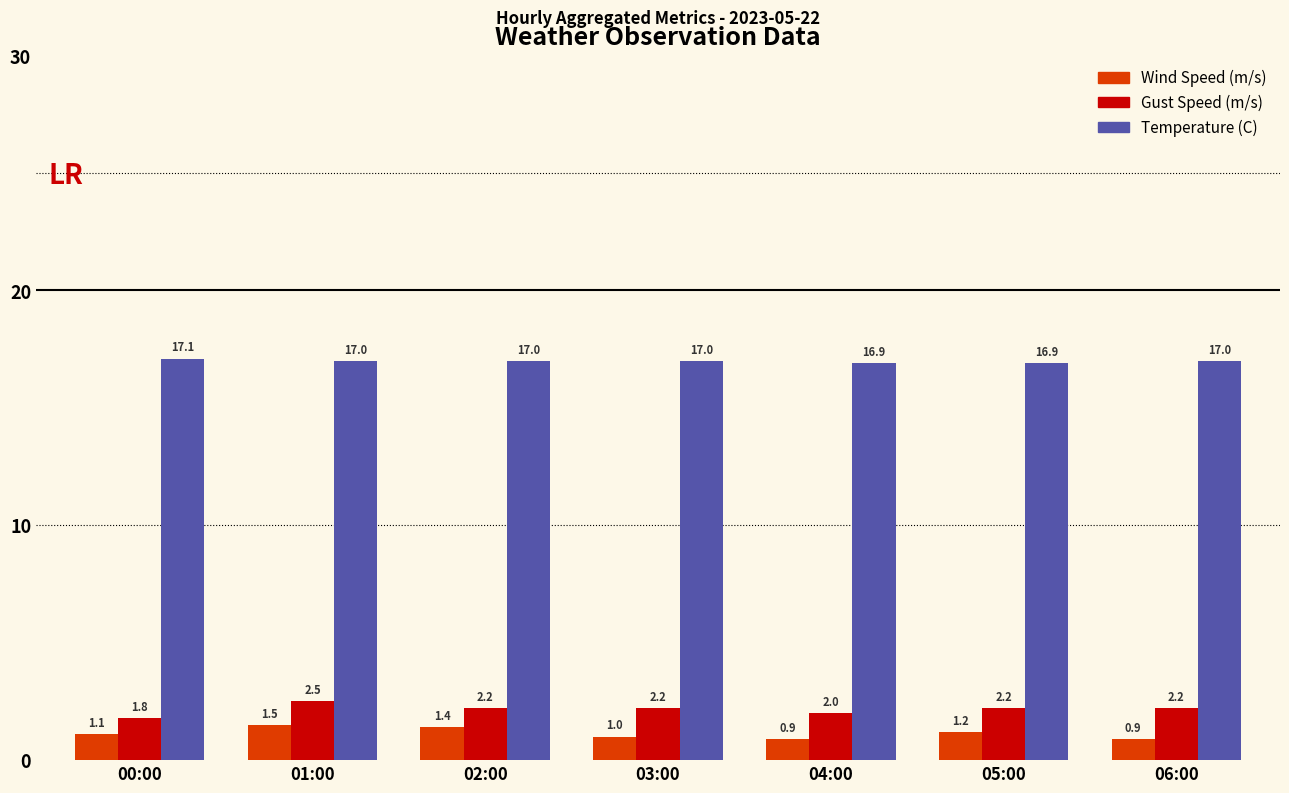

How many values in the Gust Speed (m/s) series are below 2?

1